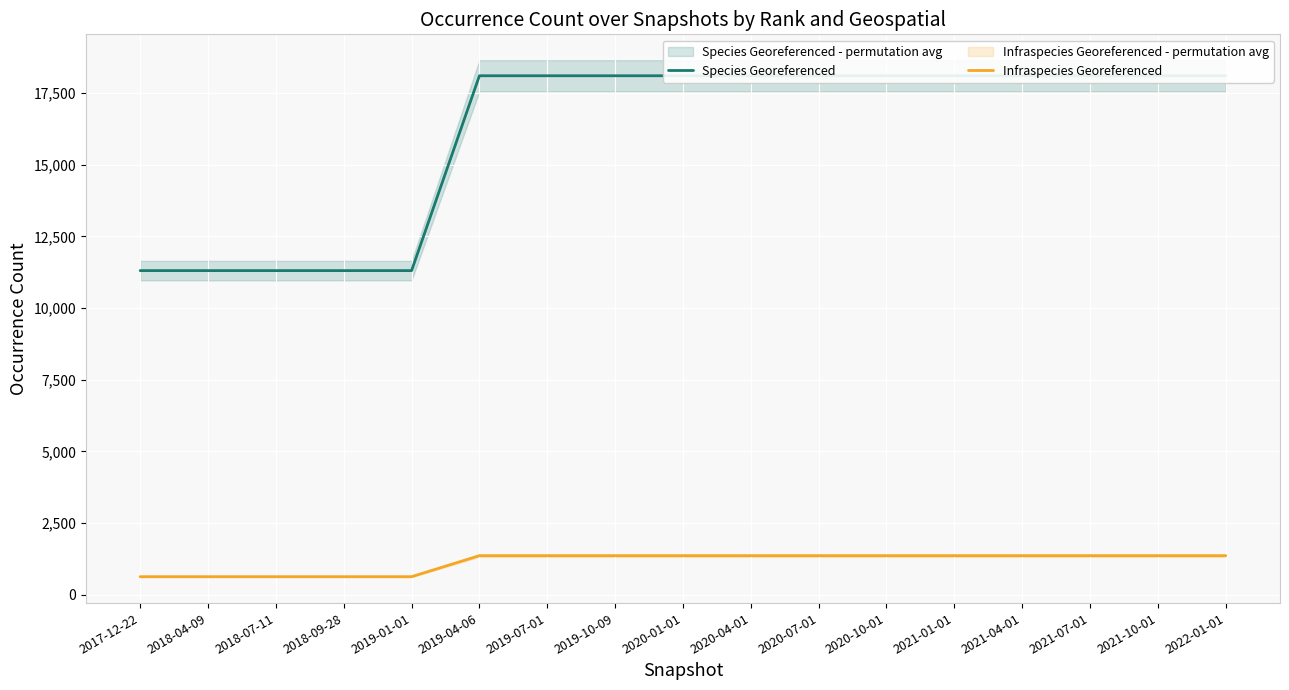

Which label corresponds to the largest value in the chart?

2019-04-06